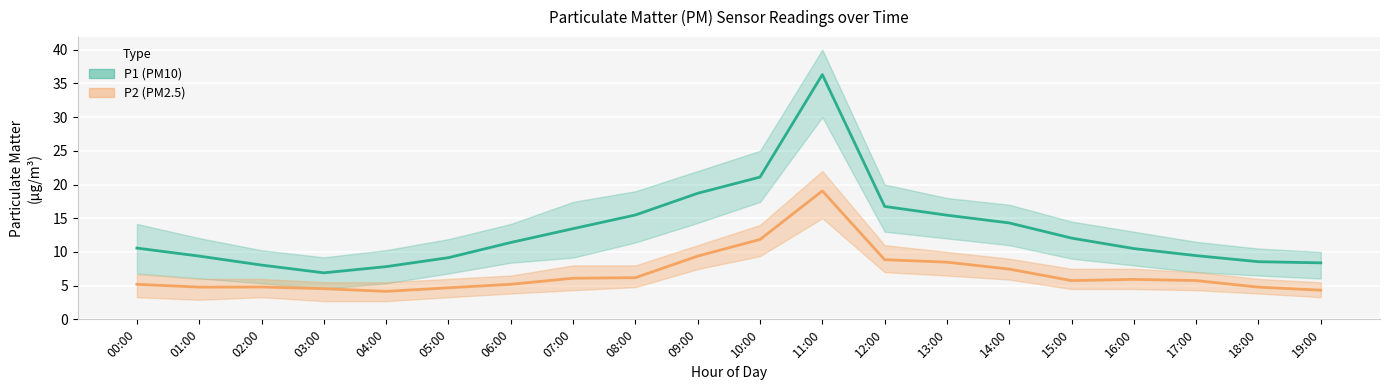

The value of P1 (PM10) at 09:00 is 6.7. True or false?

False